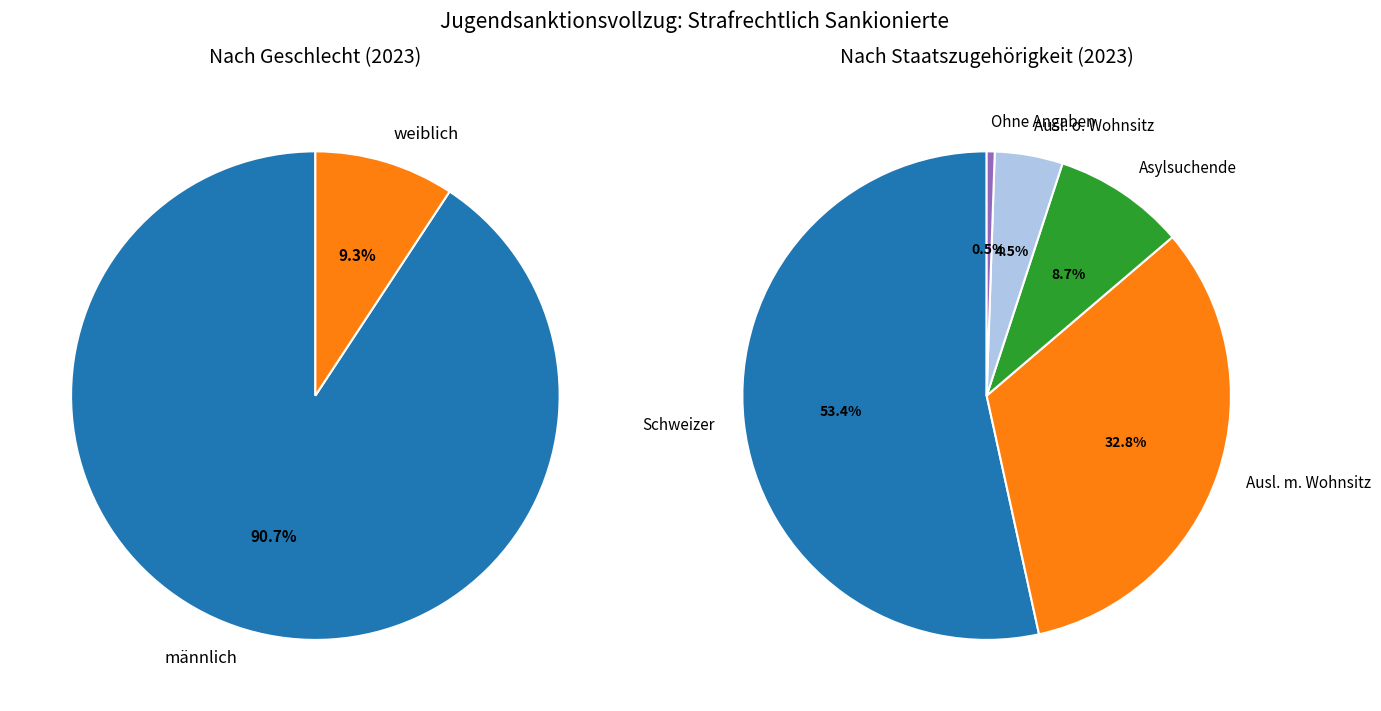

What is the largest slice in the pie chart?

männlich